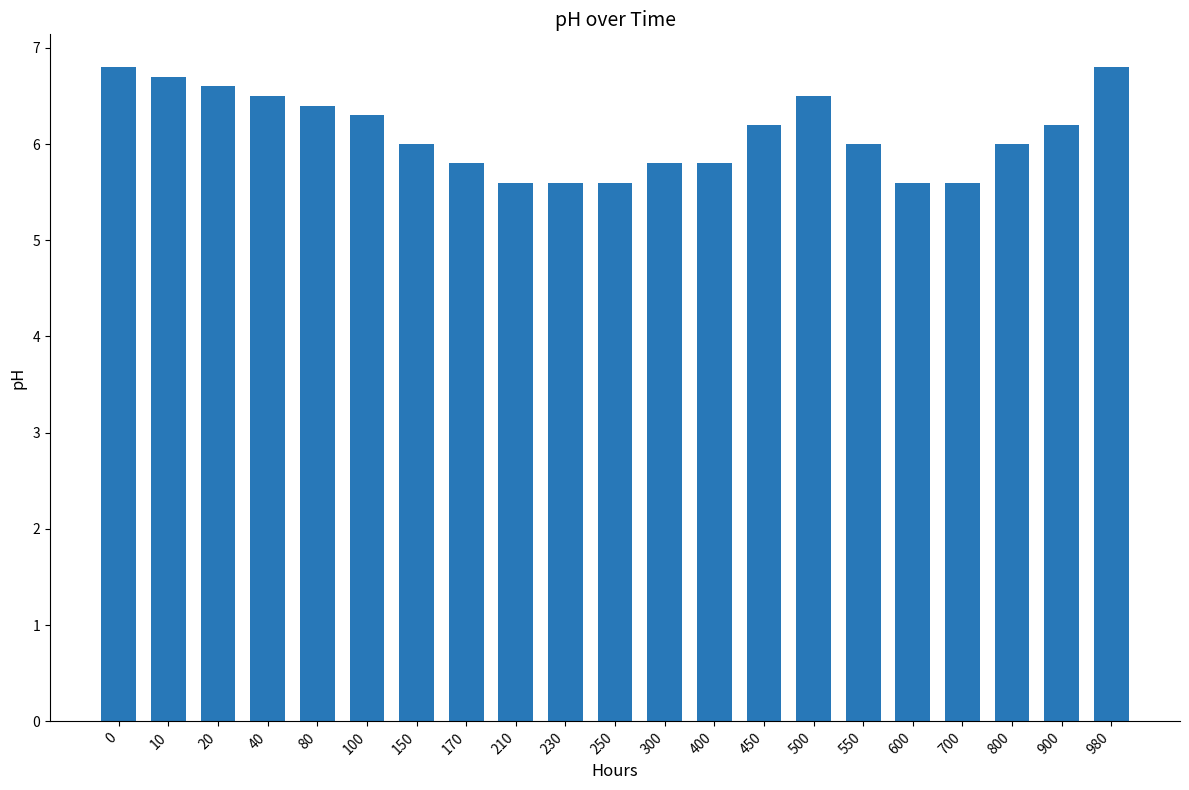

What is the sum of the values at 800 and 40?

12.5